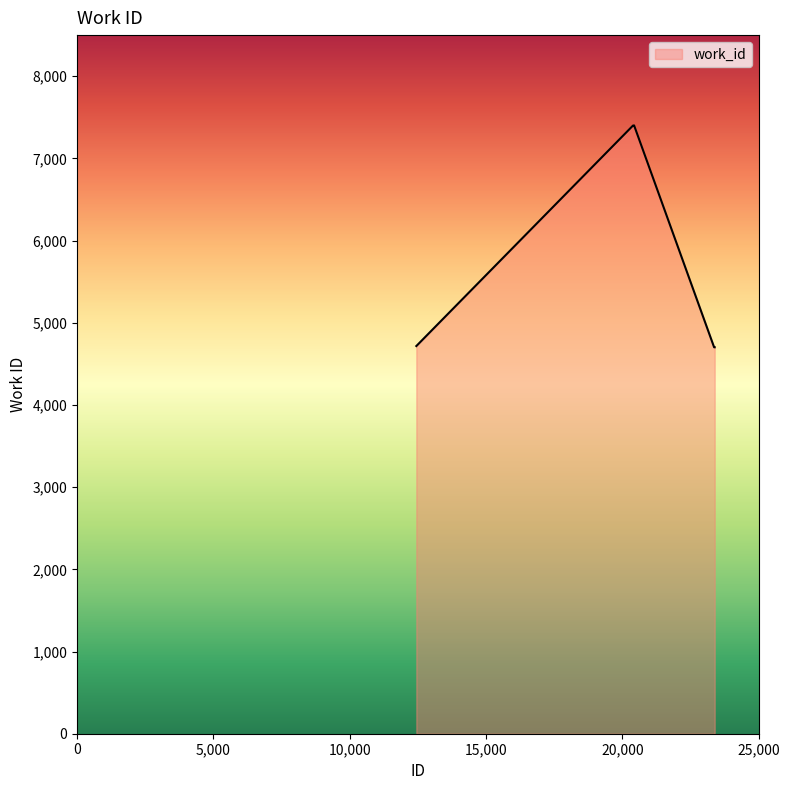

What is the sum of all values?

65922